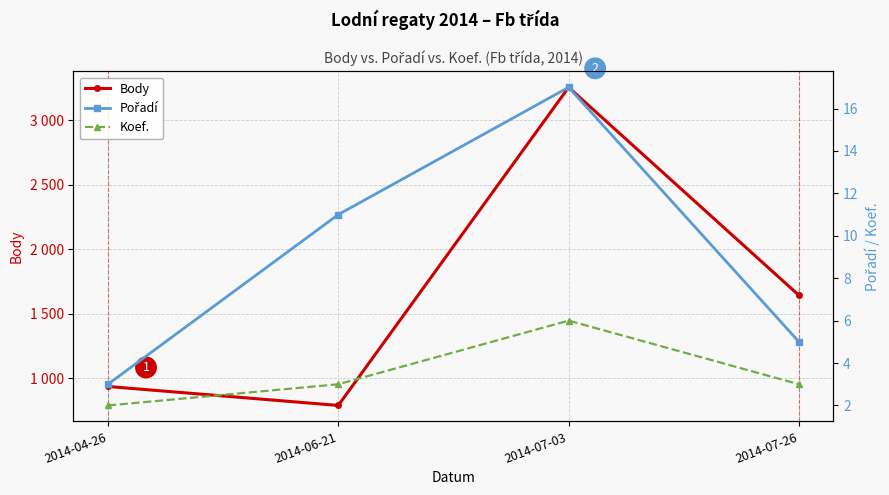

How many lines are shown in the chart?

3